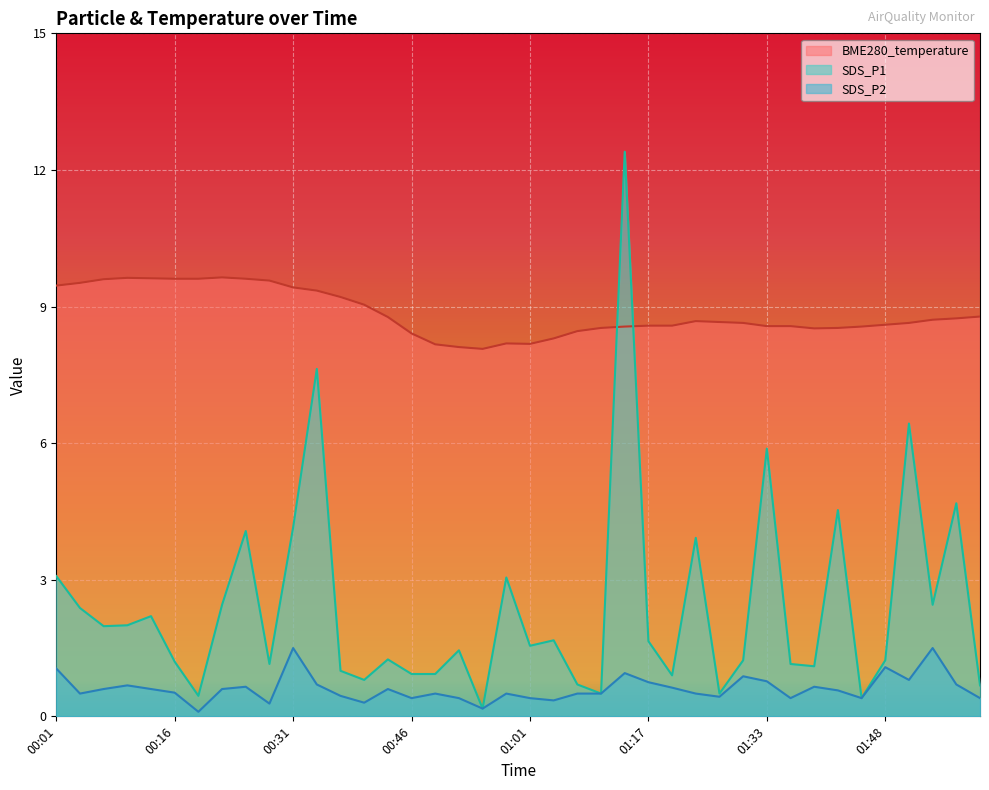

What is the difference between the SDS_P2 values at 01:54 and 00:52?

1.1